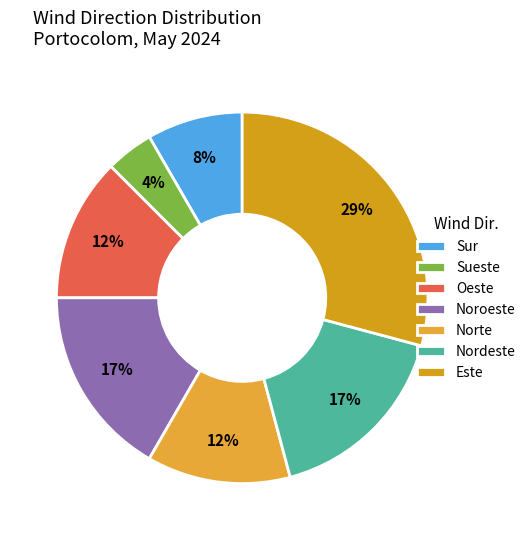

Which has a higher value, Este or Norte?

Este